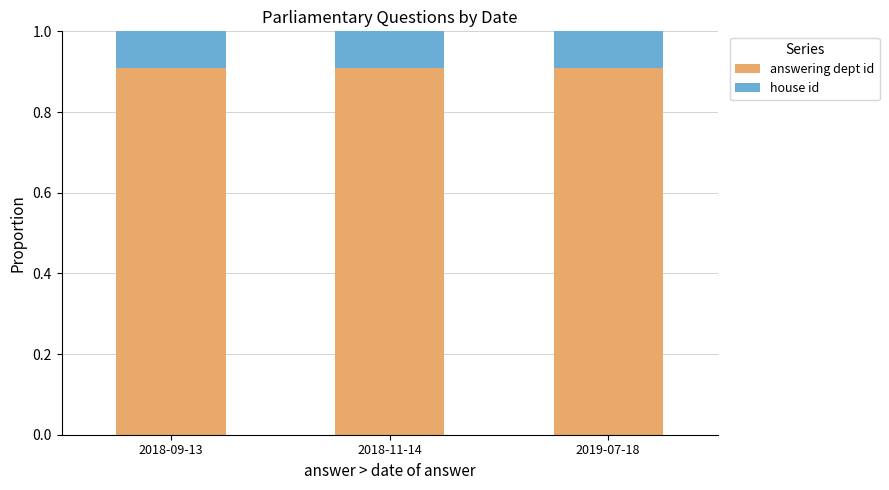

The answering dept id series shows 0.9 at 2018-09-13. True or false?

True